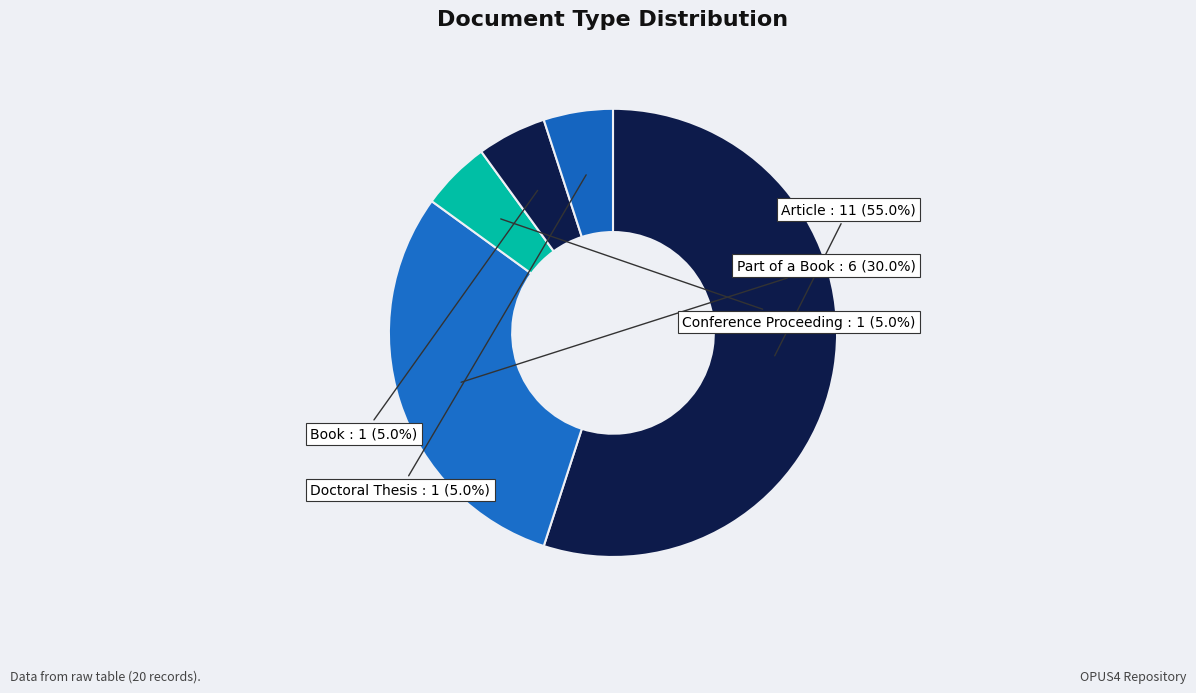

The Doctoral Thesis slice represents 1% of the pie. True or false?

False